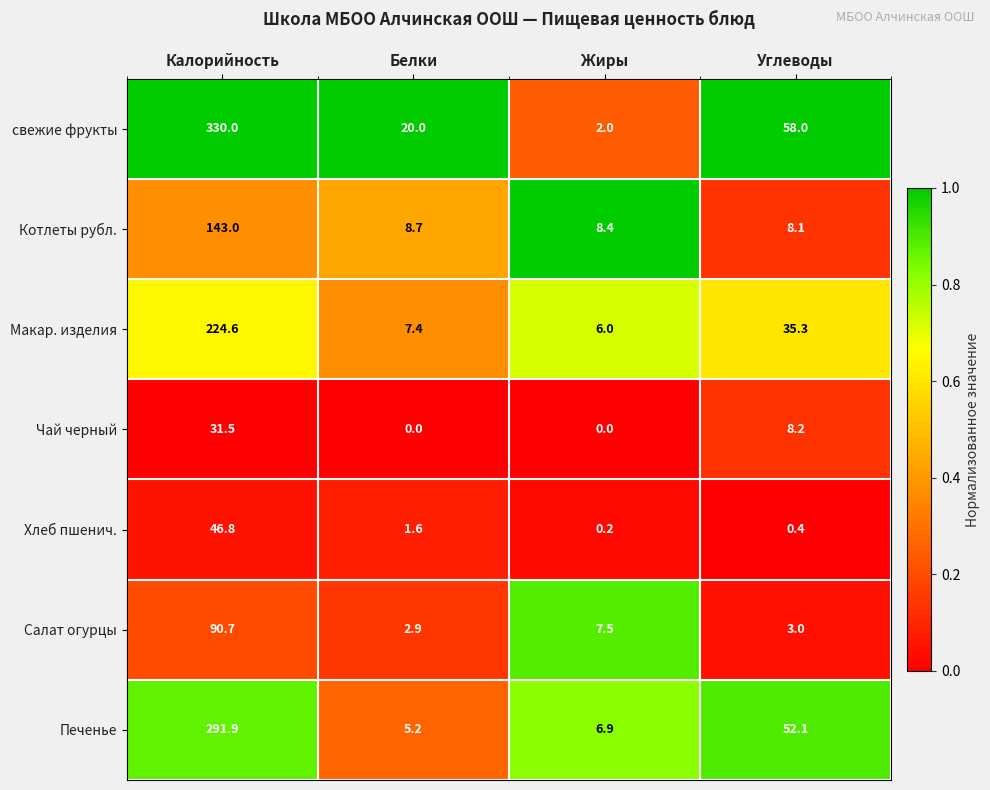

Reading left to right, what are all the values shown in this chart?

свежие фрукты: 330.0	20.0	2.0	58.0
Котлеты рубл.: 143.0	8.7	8.4	8.1
Макар. изделия: 224.6	7.4	6.0	35.3
Чай черный: 31.5	0.0	0.0	8.2
Хлеб пшенич.: 46.8	1.6	0.2	0.4
Салат огурцы: 90.7	2.9	7.5	3.0
Печенье: 291.9	5.2	6.9	52.1